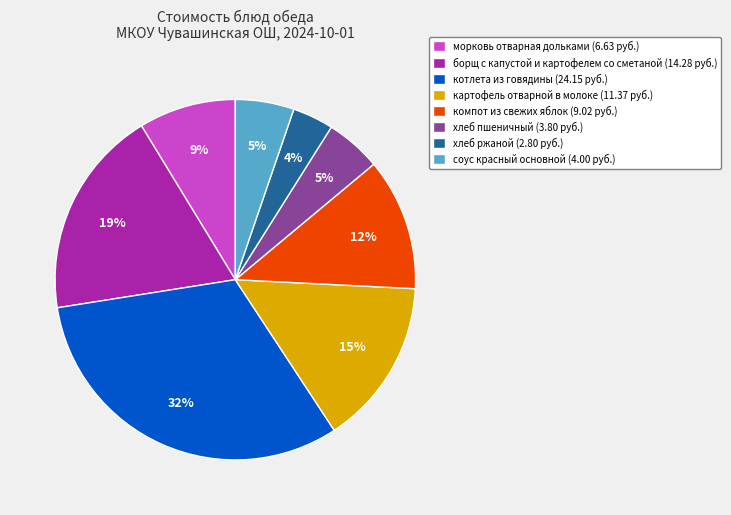

How many slices are in this pie chart?

8